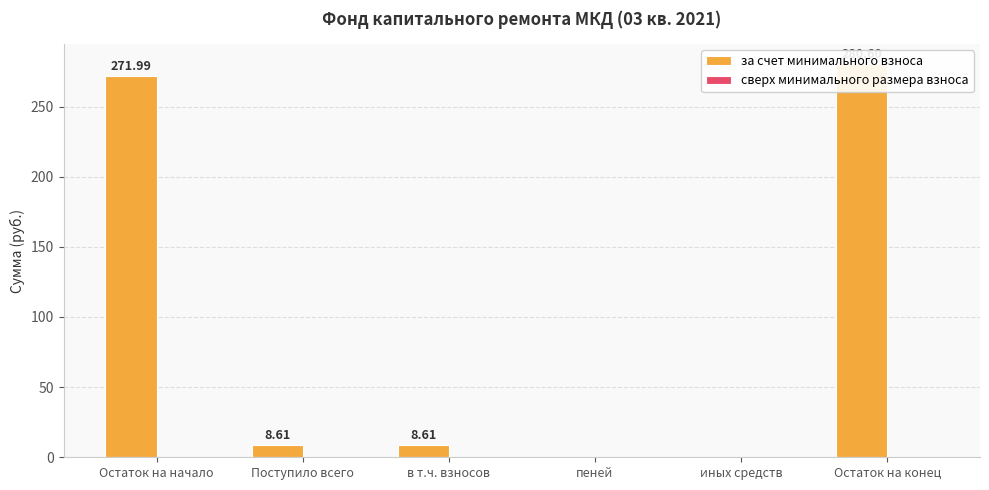

True or false: сверх минимального размера взноса has a value of 0.0 at Остаток на конец.

True